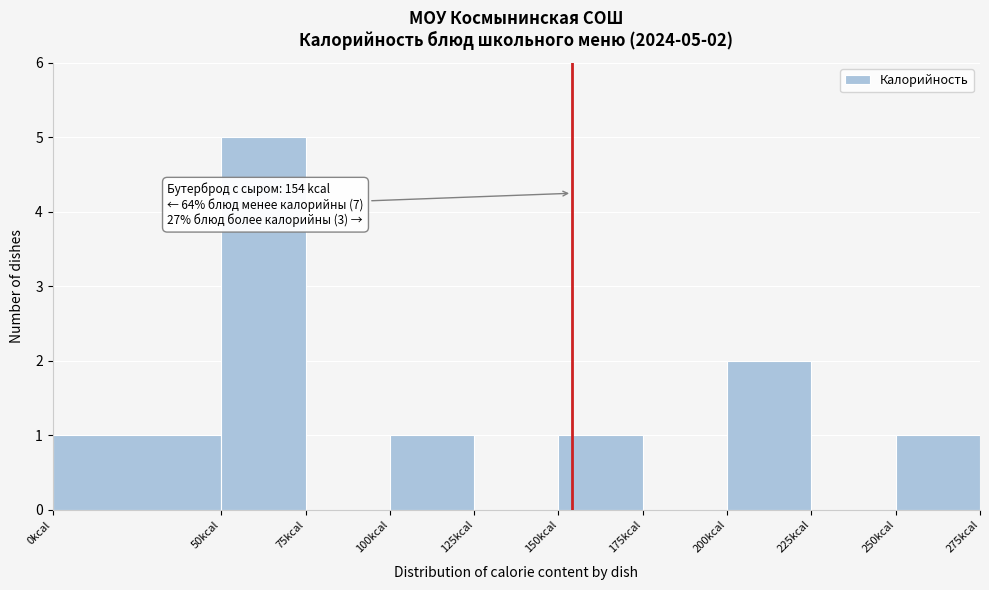

Over which range of the x-axis is the bar tallest?

50 to 75